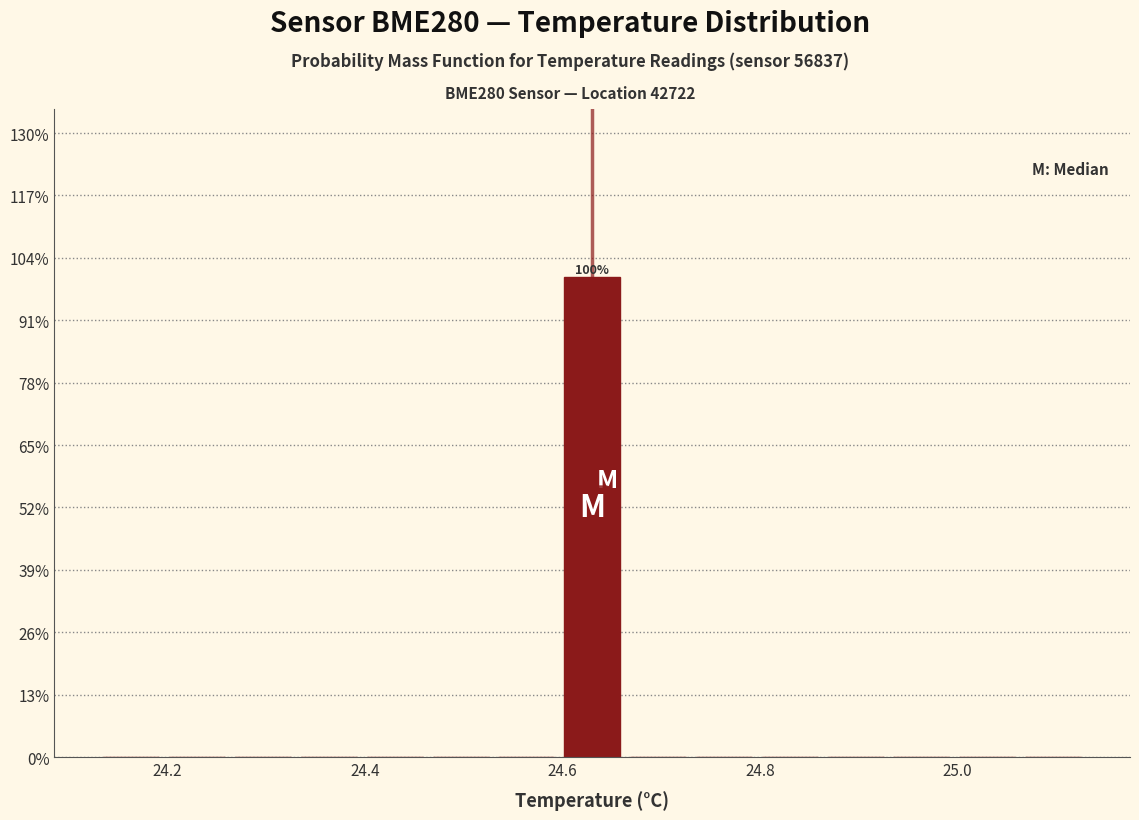

Read against the x-axis, roughly where is the centre of the tallest bar?

24.64